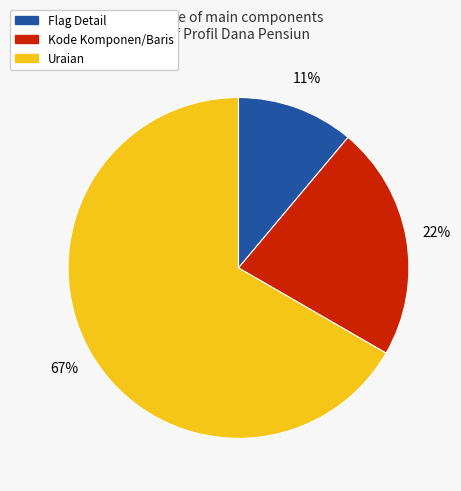

Do Flag Detail and Kode Komponen/Baris together represent more than half of the pie?

No